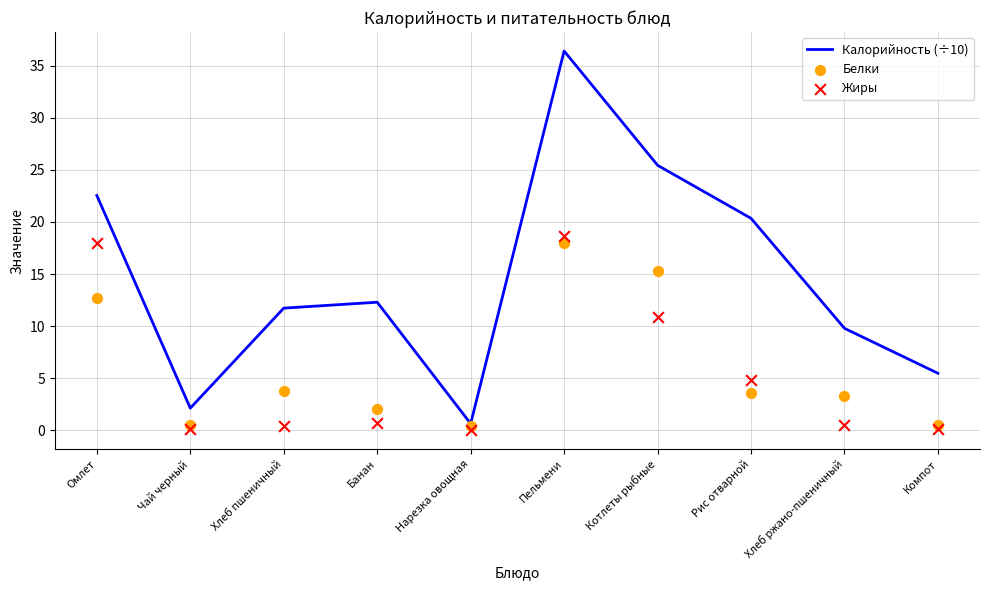

Which series reaches the minimum Y coordinate?

Жиры